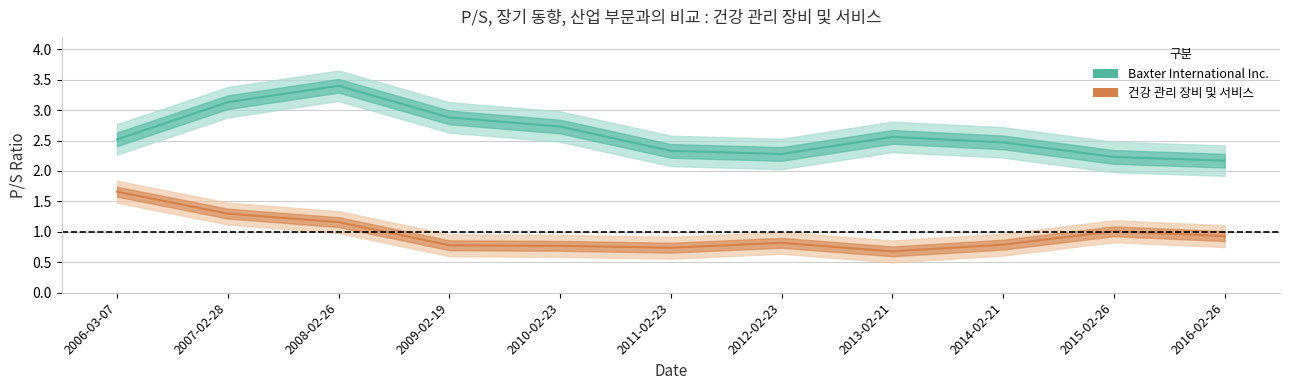

Which series has the largest total across all categories?

Baxter International Inc.